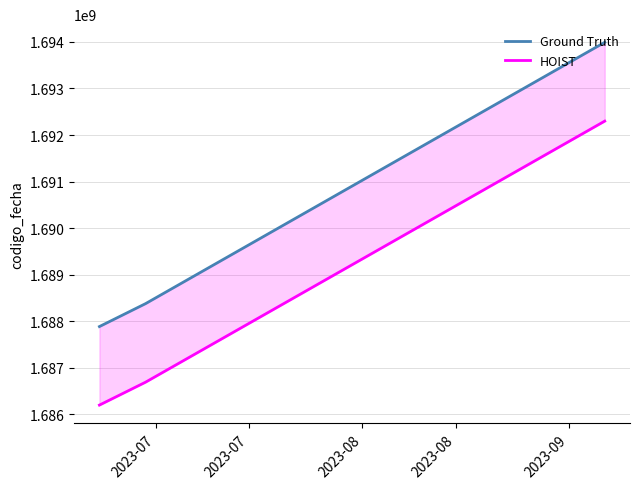

True or false: Ground Truth has a value of 1687882452.0 at 2023-07.

True